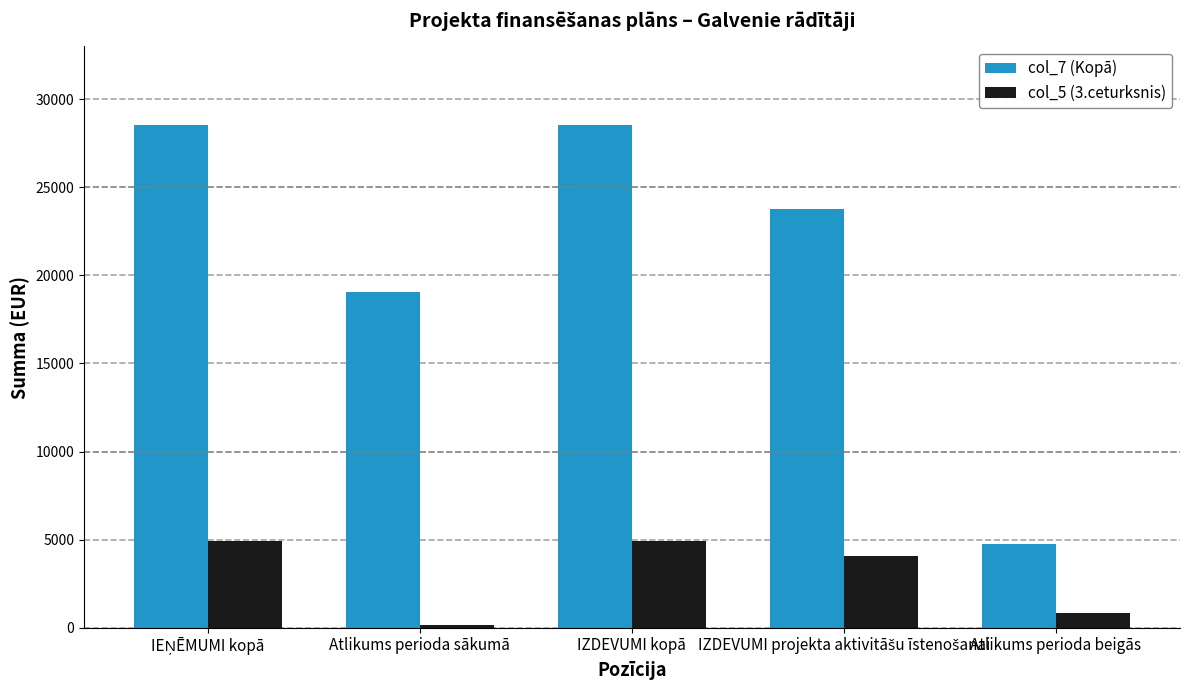

Between Atlikums perioda sākumā and Atlikums perioda beigās, which series saw the biggest shift?

col_7 (Kopā)